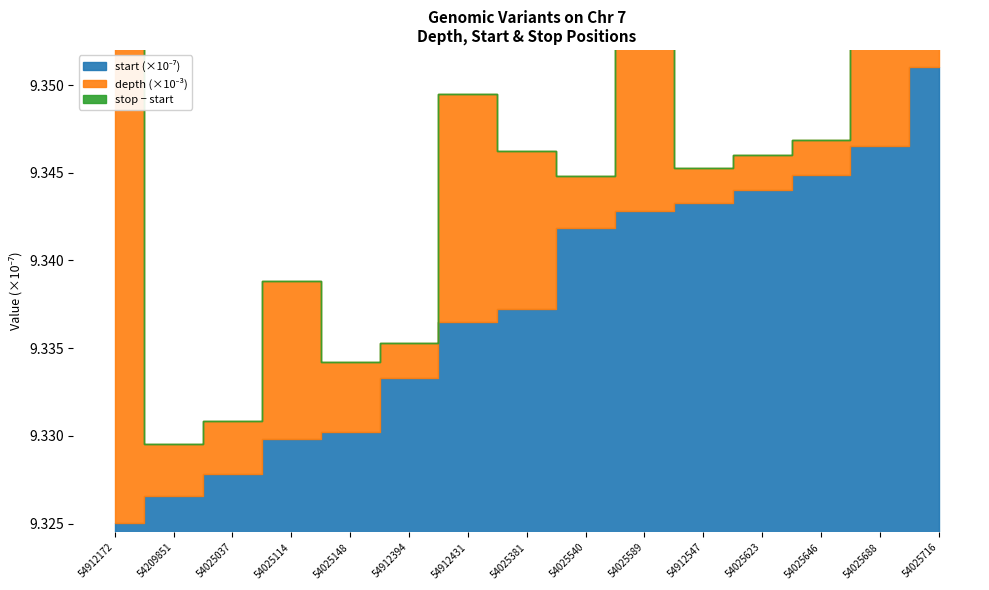

List the labels in order of stop (×10⁻⁷) value, smallest first.

54912172, 54209851, 54025037, 54025114, 54025148, 54912394, 54912431, 54025381, 54025540, 54025589, 54912547, 54025623, 54025646, 54025688, 54025716